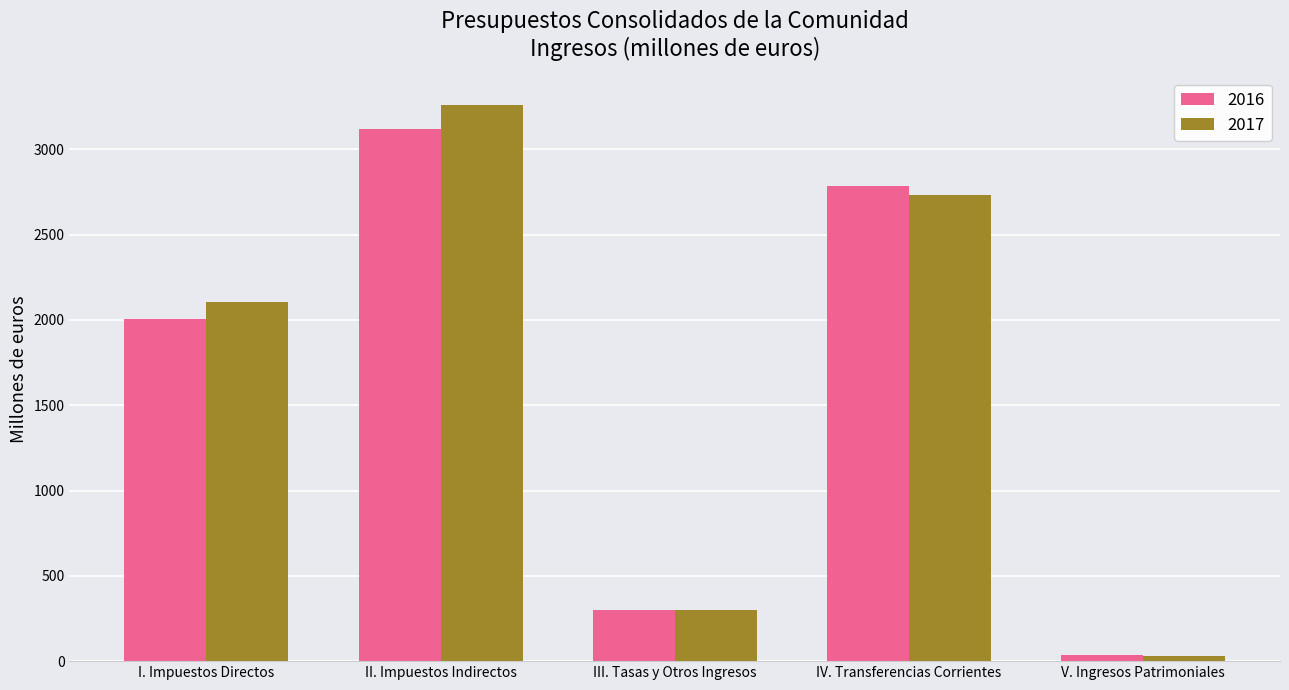

What are all the series names shown in the legend?

2016, 2017